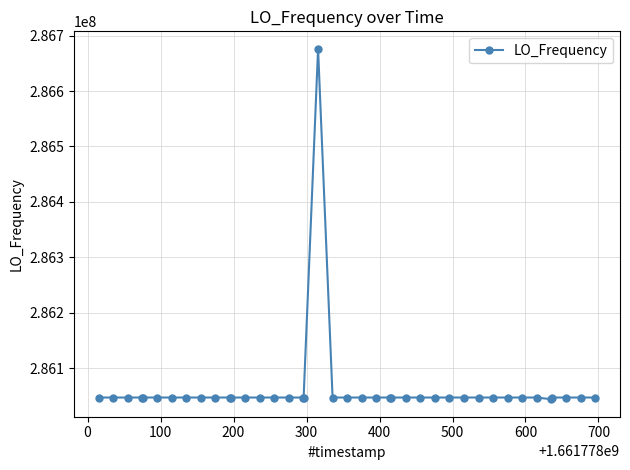

True or false: the data has more than 1 interior local peaks.

True